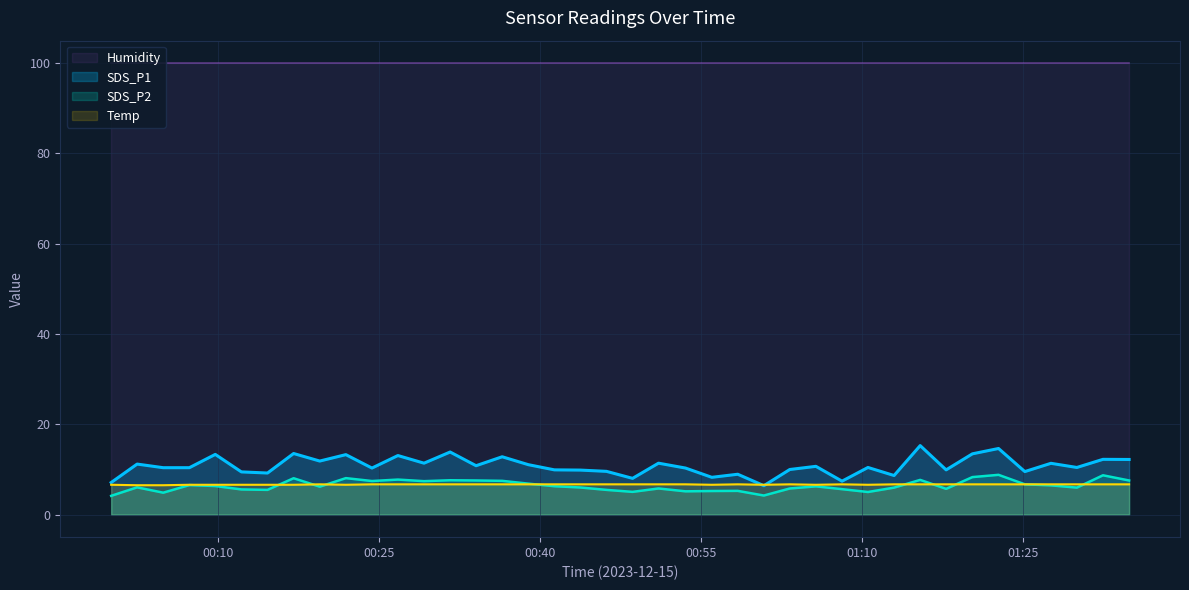

True or false: SDS_P2 and SDS_P1 intersect in this chart.

False